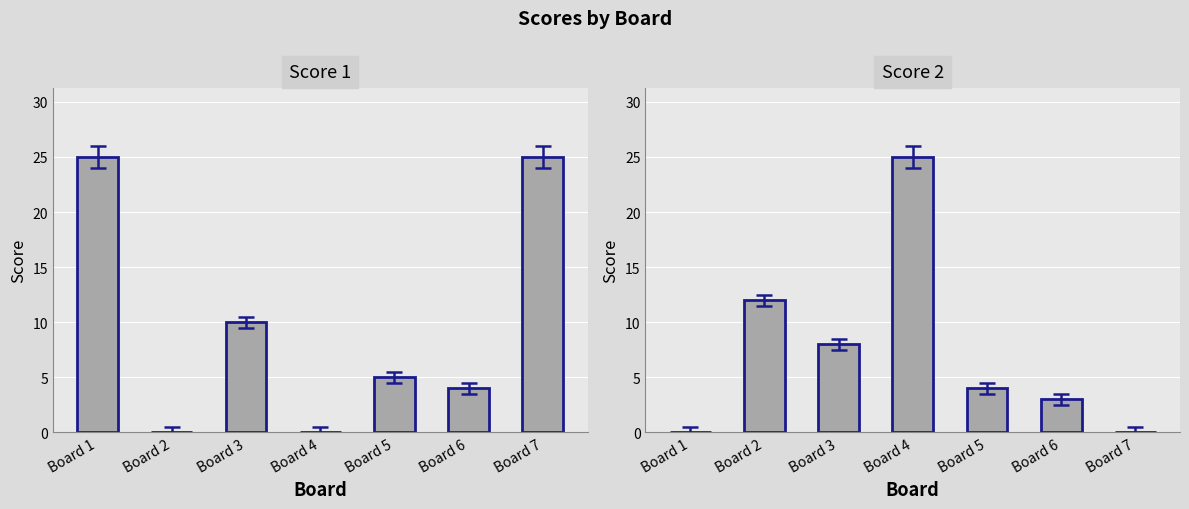

Which series has the largest total across all categories?

Score 1